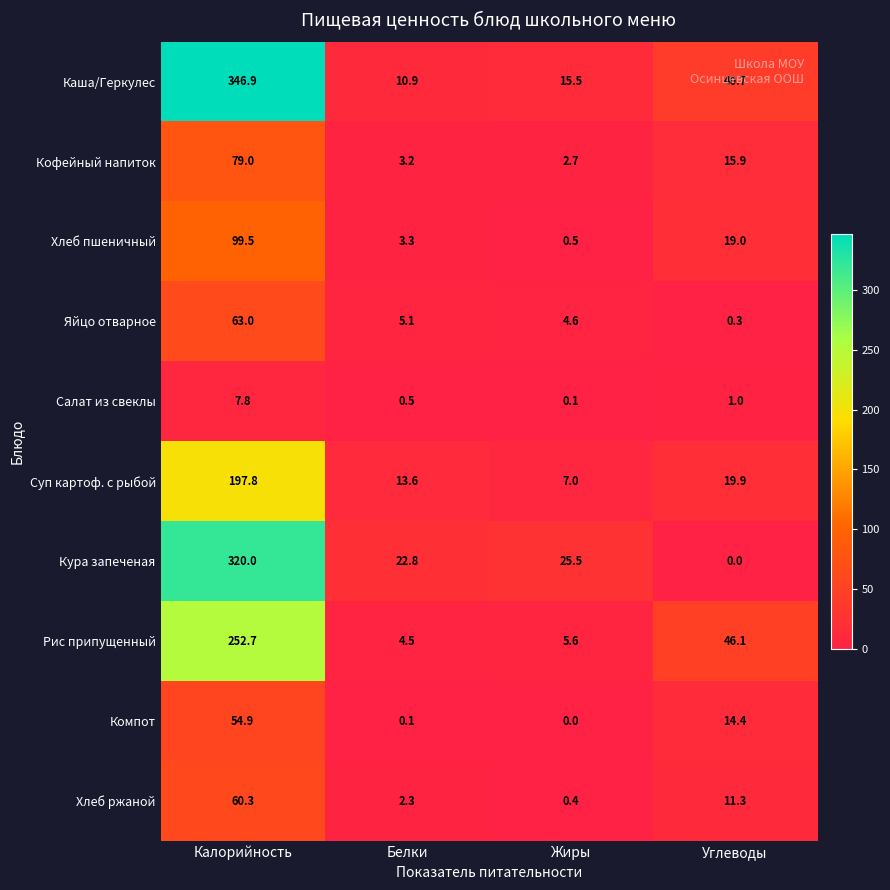

Rank the series at Белки from highest to lowest value.

Кура запеченая, Суп картоф. с рыбой, Каша/Геркулес, Яйцо отварное, Рис припущенный, Хлеб пшеничный, Кофейный напиток, Хлеб ржаной, Салат из свеклы, Компот